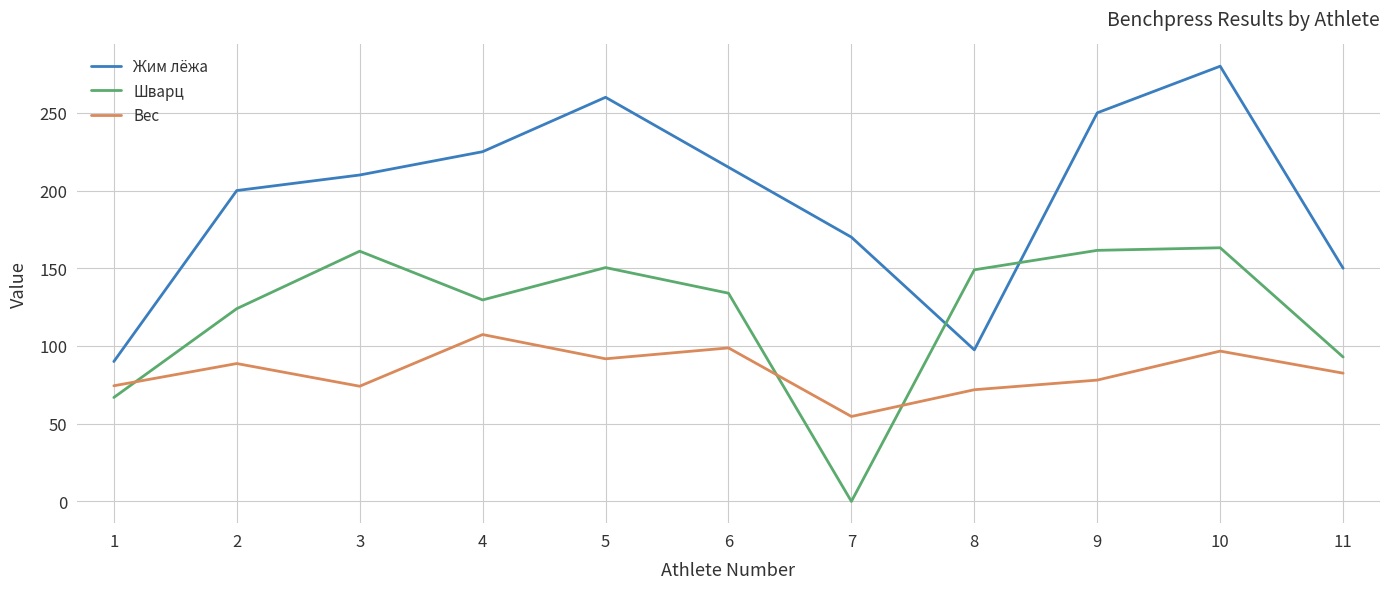

How many values in the Шварц series are below 133?

5